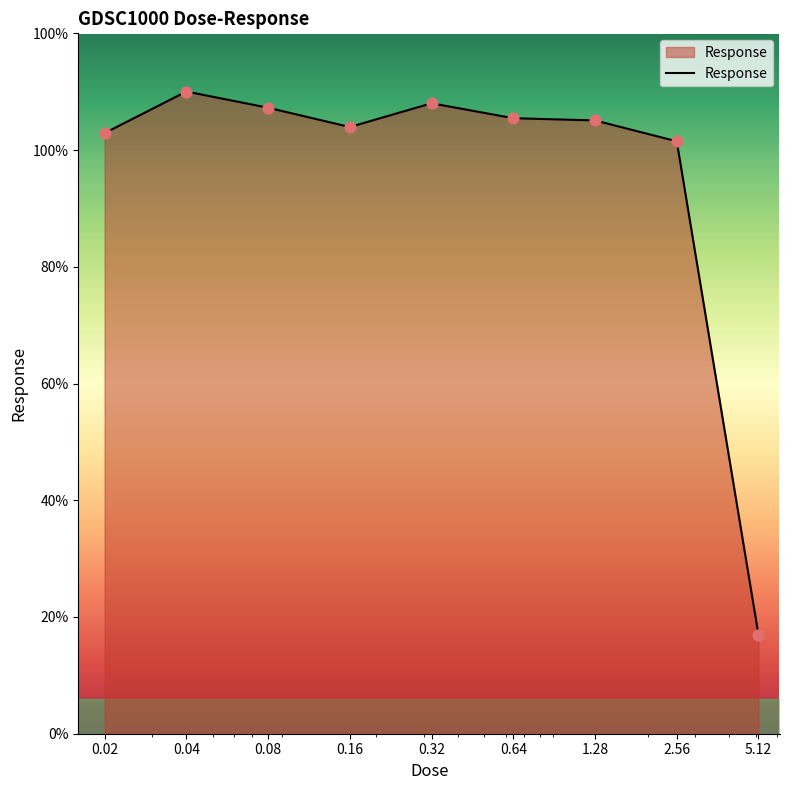

Does the chart have visible grid lines?

No